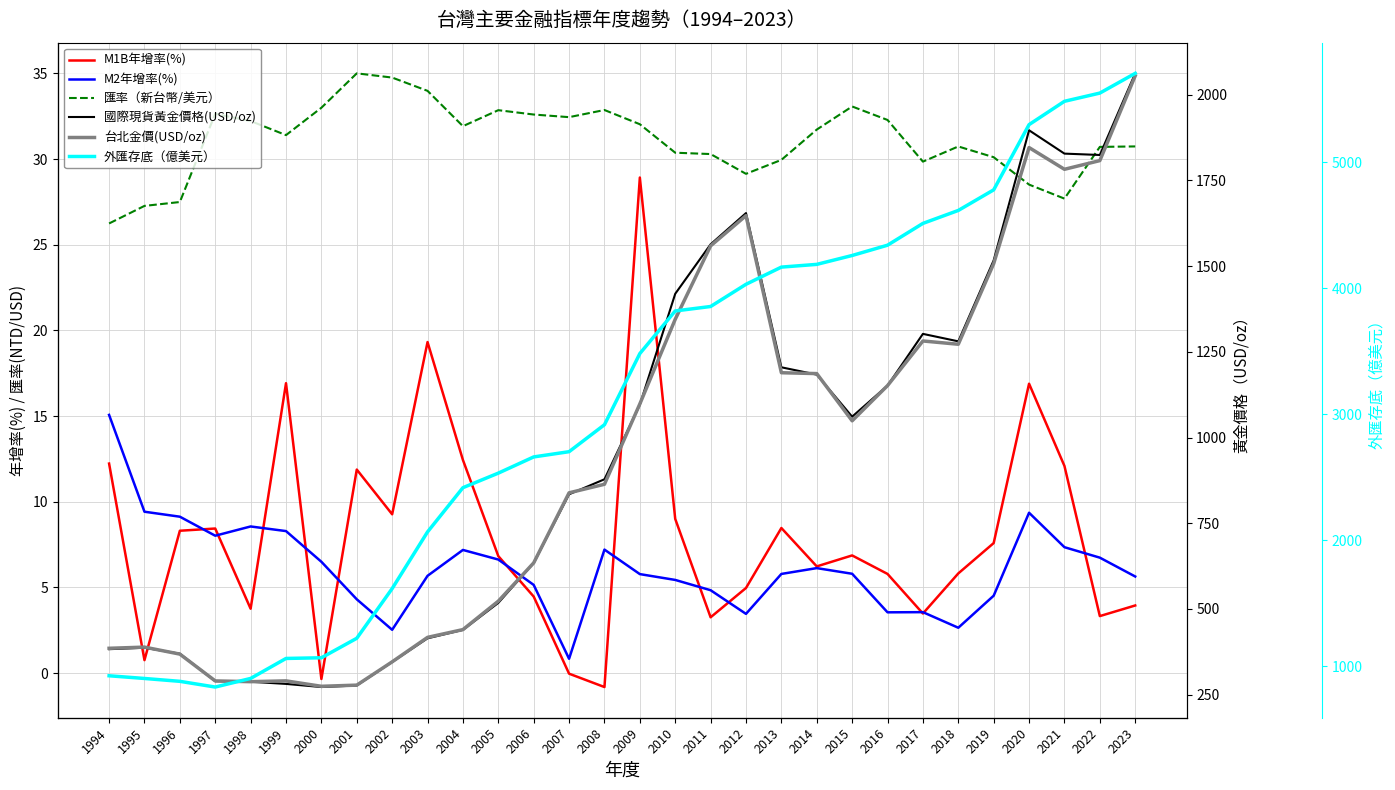

How many values in M1B年增率(%) are below zero?

3